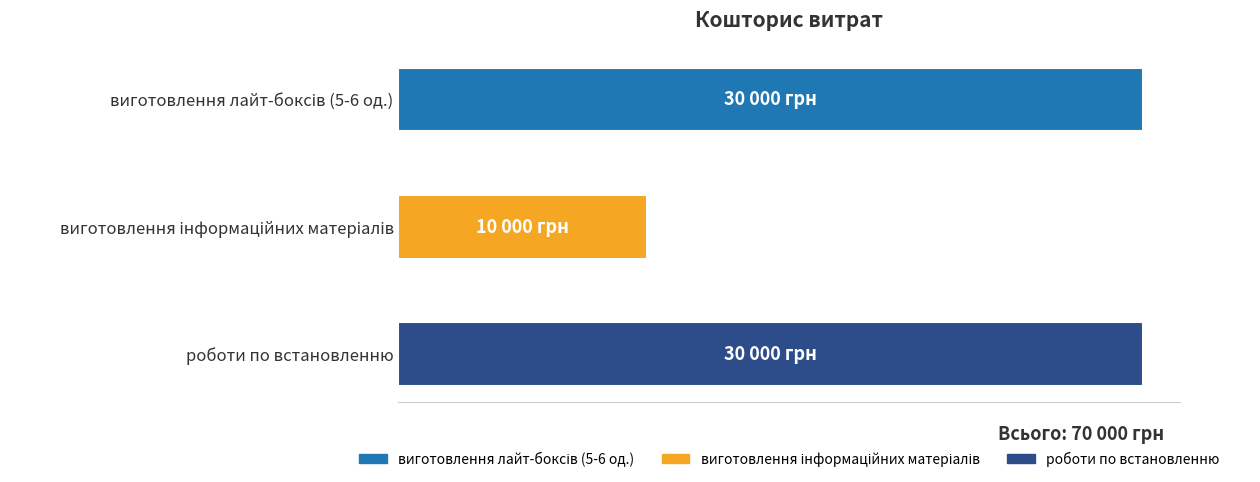

Are the bars horizontal?

Yes